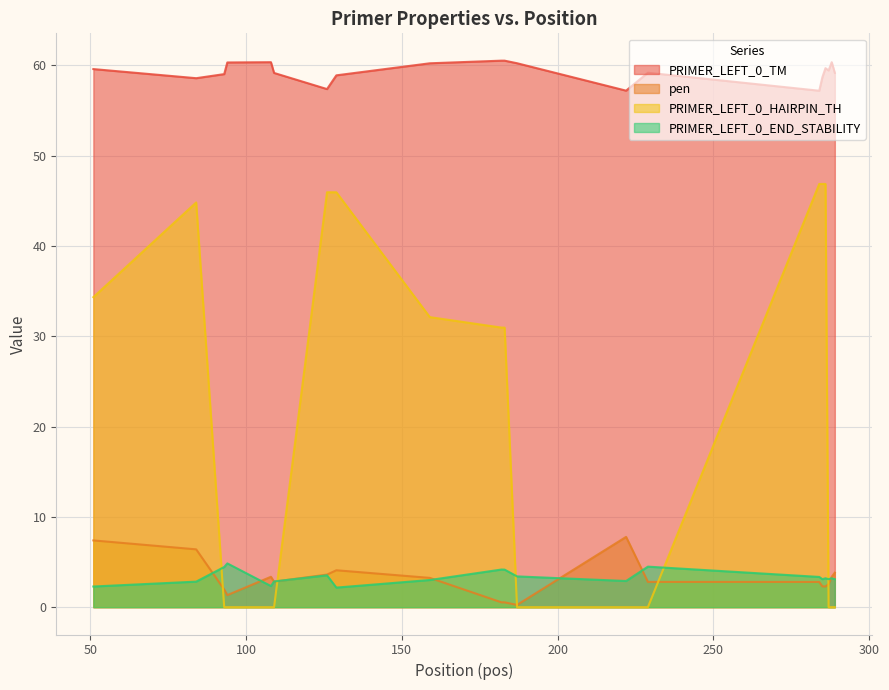

How many lines are shown in the chart?

4